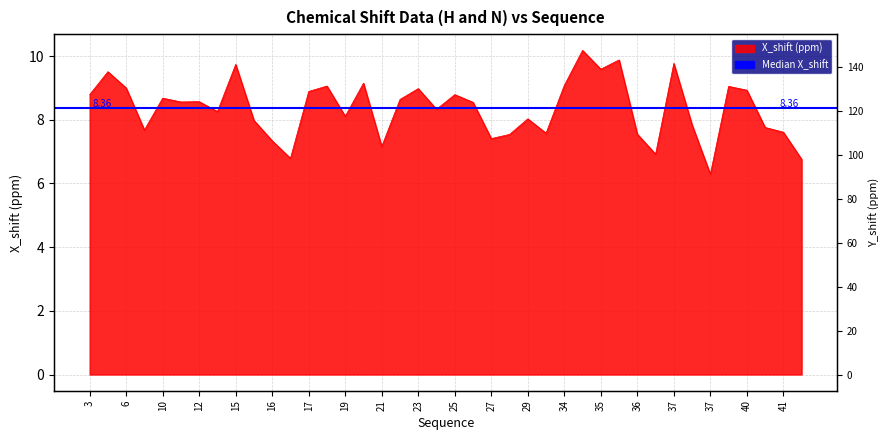

Is it true that the value at 5 is 9.5?

True